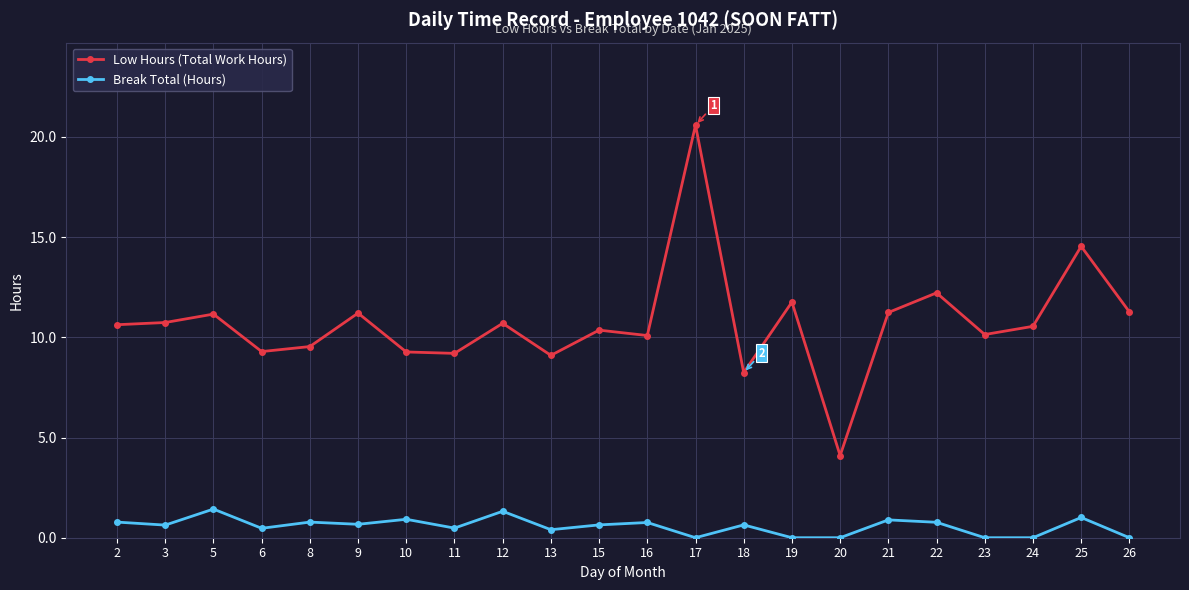

What is the maximum value shown in the chart?

20.6